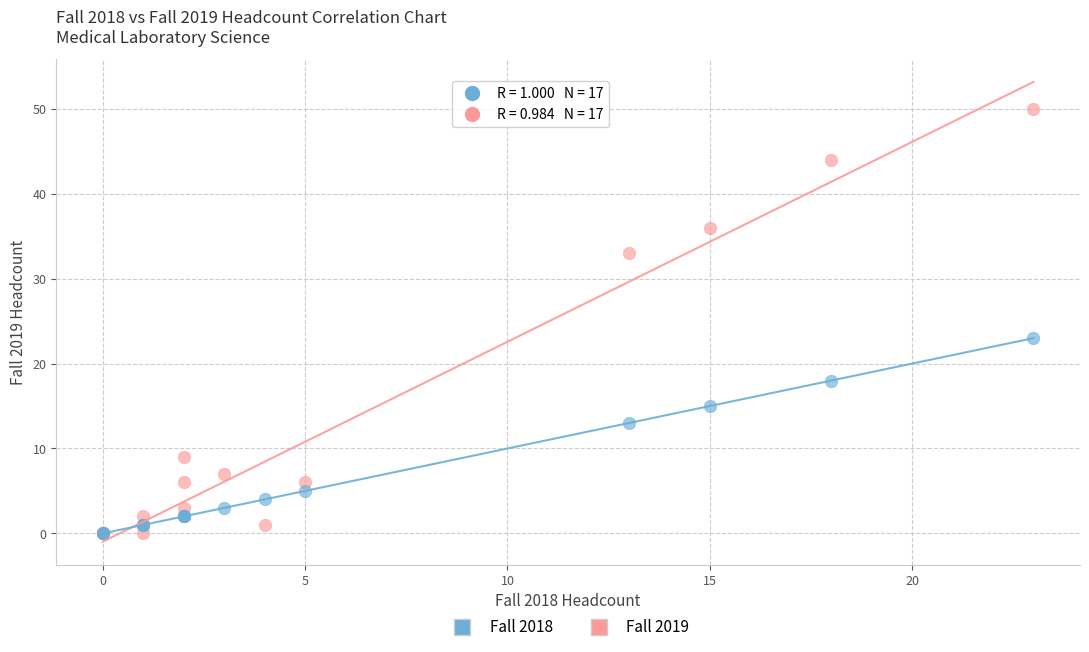

Across all series, what Y value is closest to 25?

23